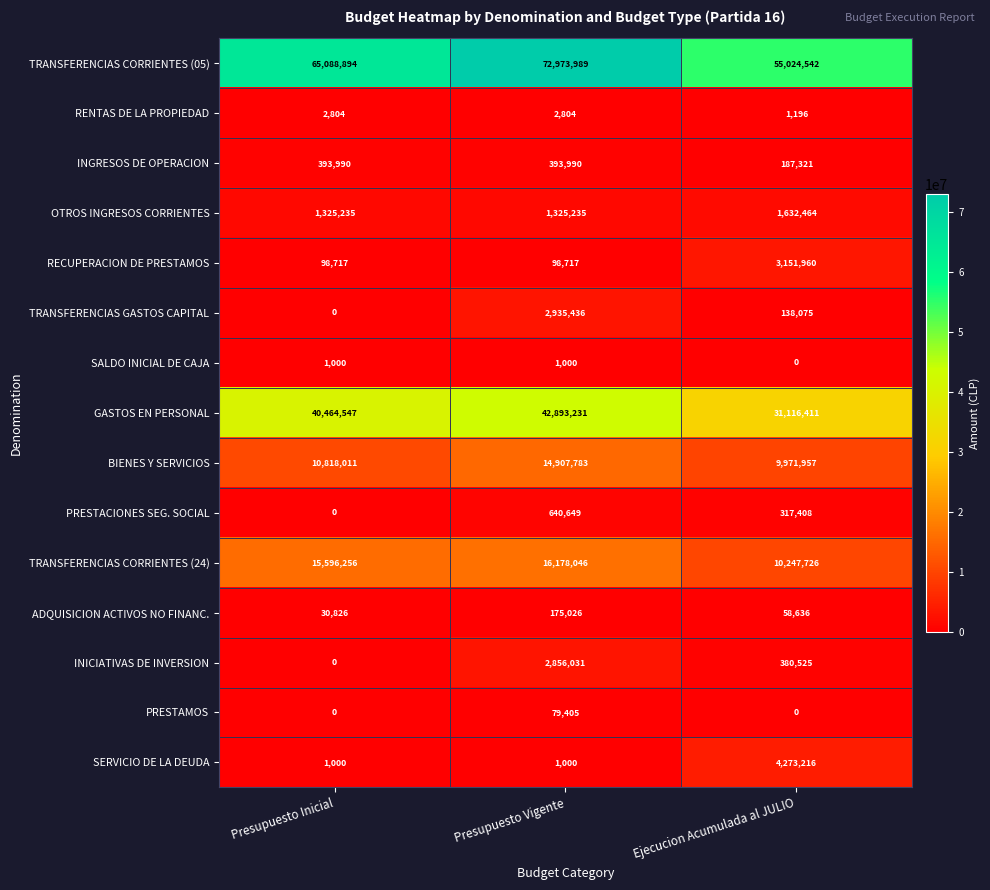

At which category is the sum across all series the highest?

Presupuesto Vigente